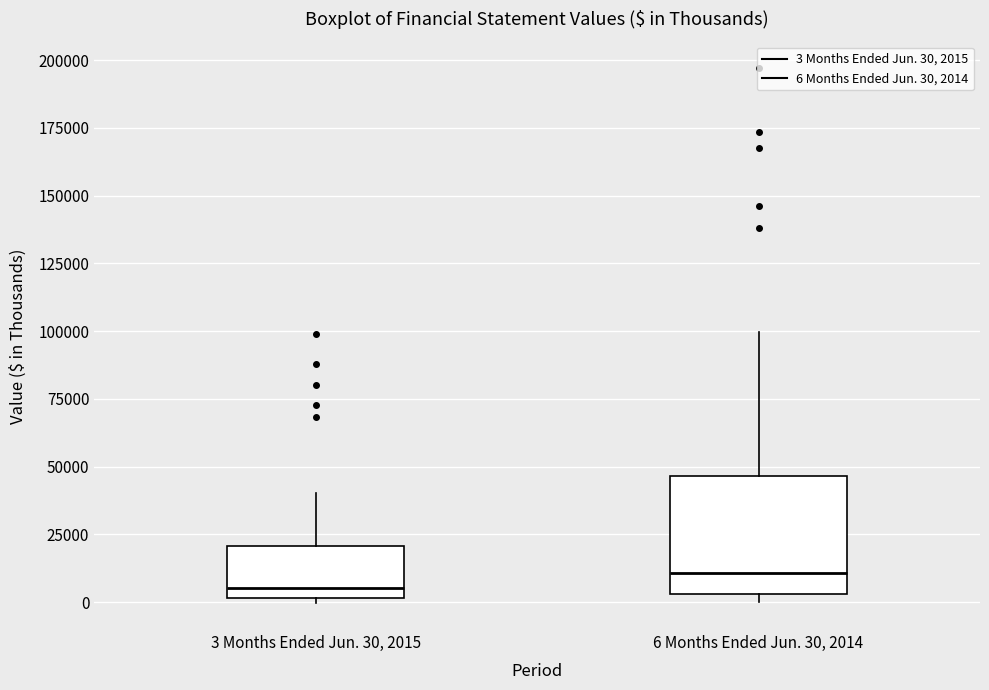

Which box has the highest median line?

6 Months Ended Jun. 30, 2014